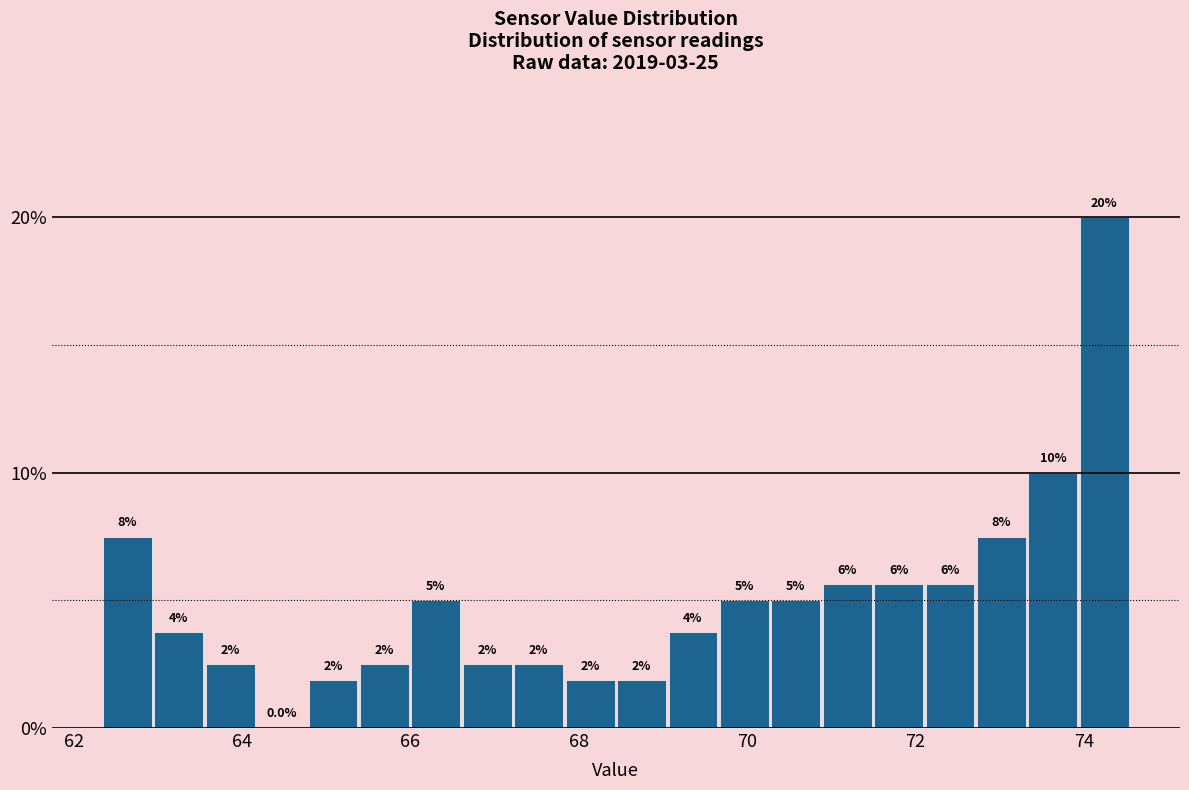

Around what value on the x-axis is the tallest bar? Give the approximate position of its centre, as read against the axis.

74.2